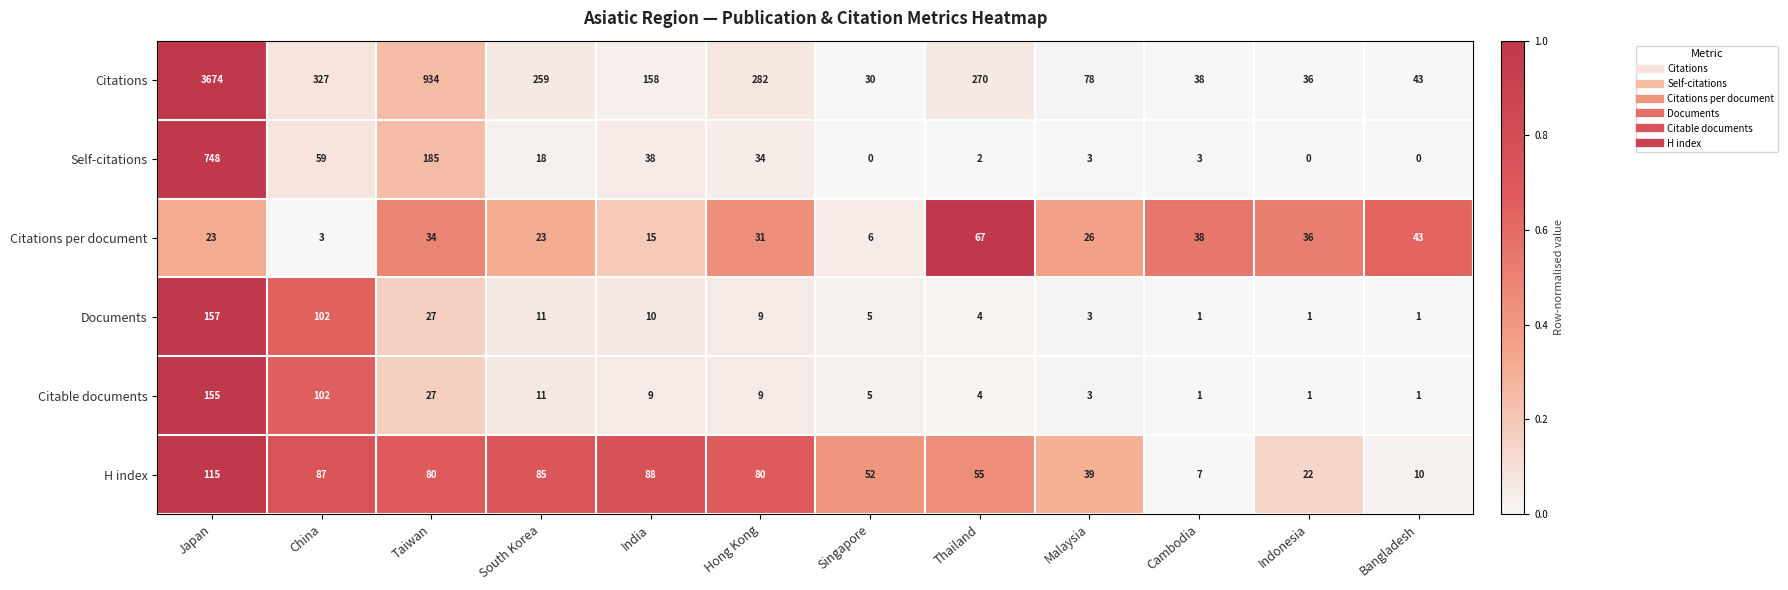

List the series in order of their peak value, lowest first.

Citations per document, H index, Citable documents, Documents, Self-citations, Citations